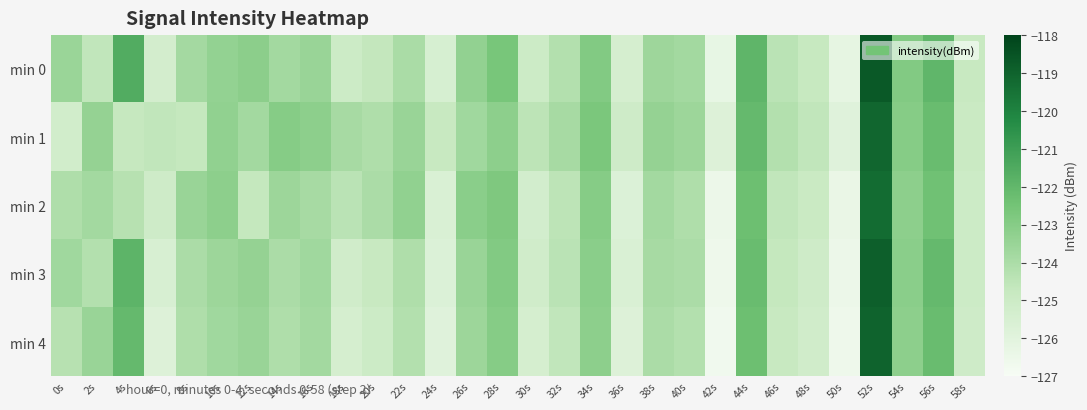

Count the number of categories in the chart.

30